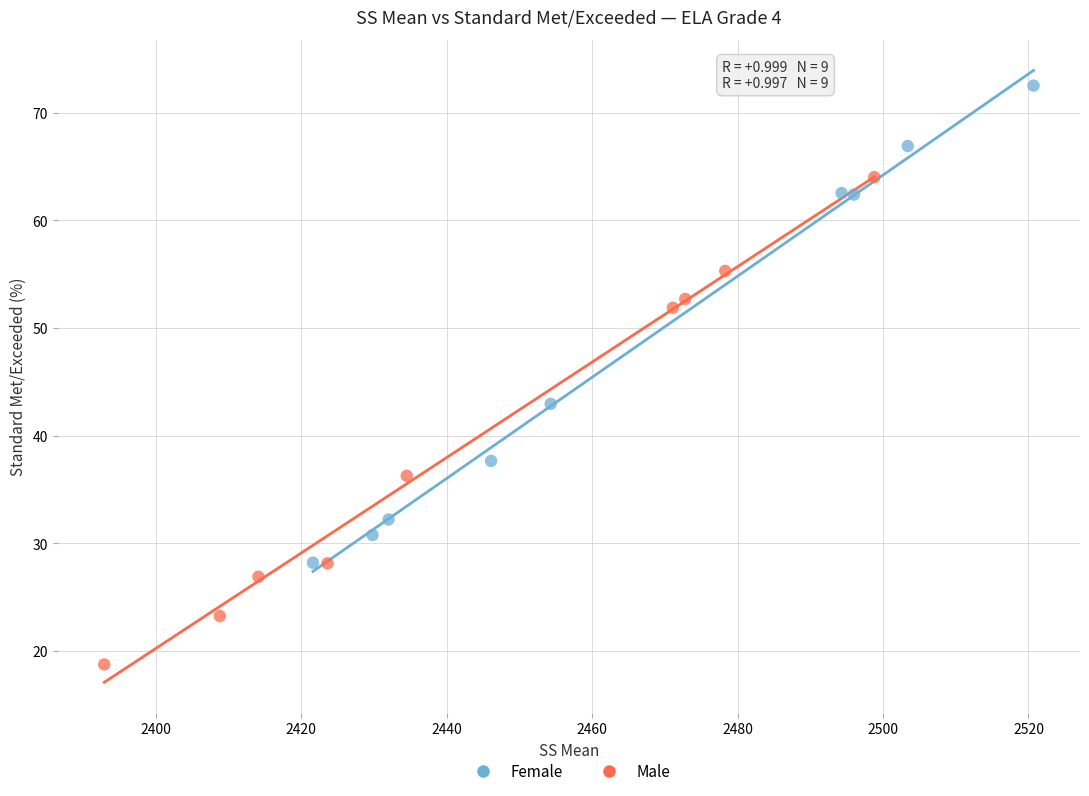

Which series contains the highest Y value?

Female